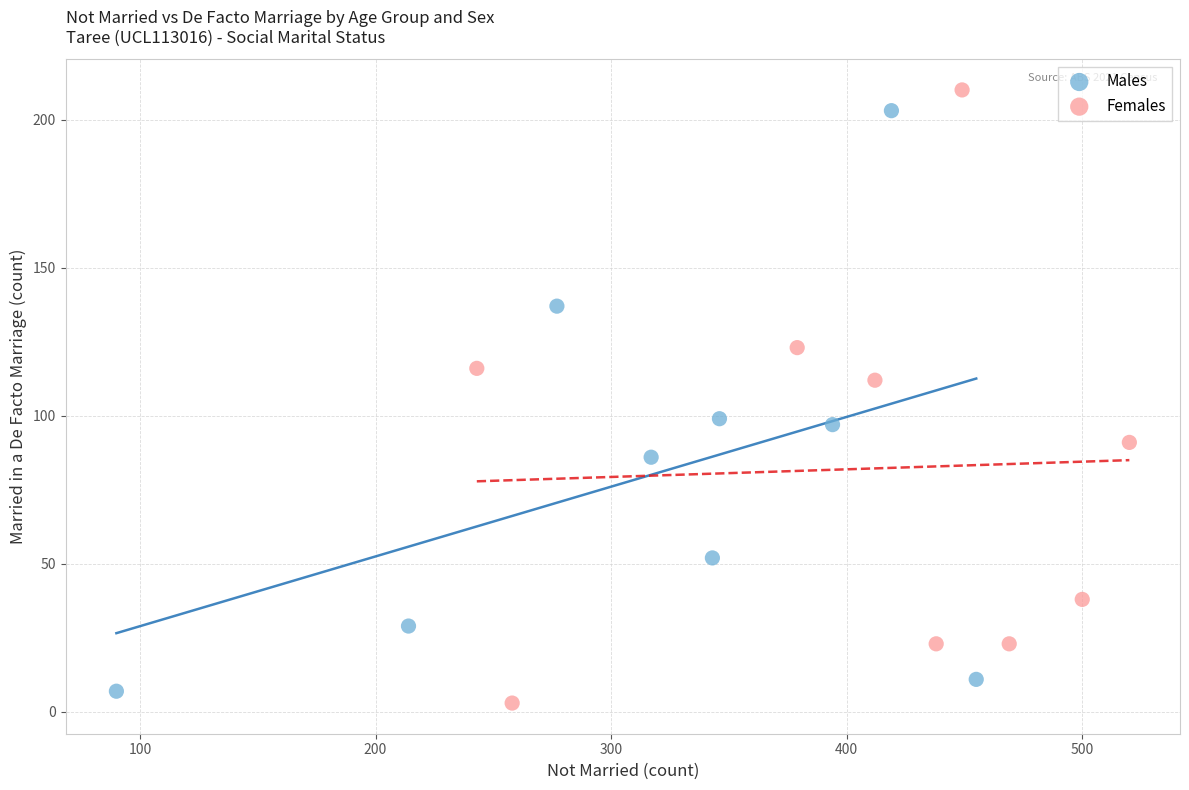

Which series has the widest spread of Y values?

Females